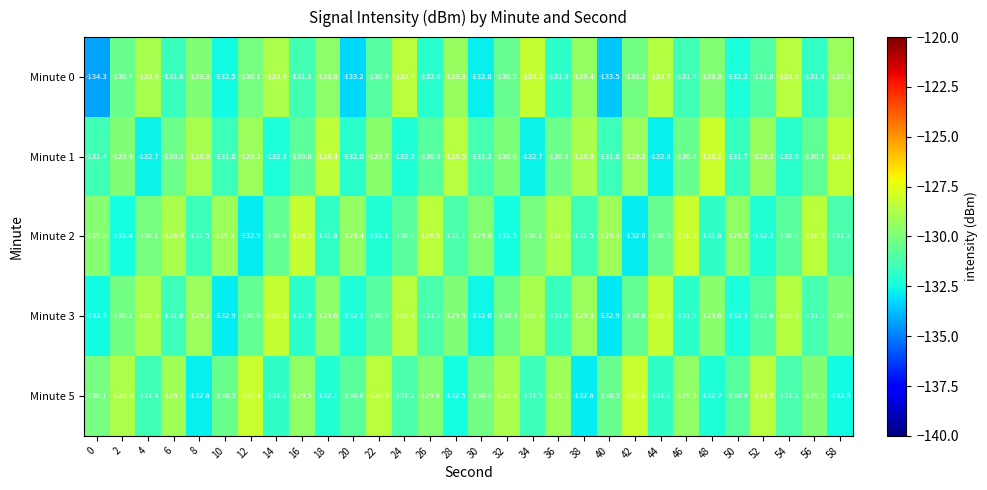

How many values in the Minute 2 series are below -130?

18